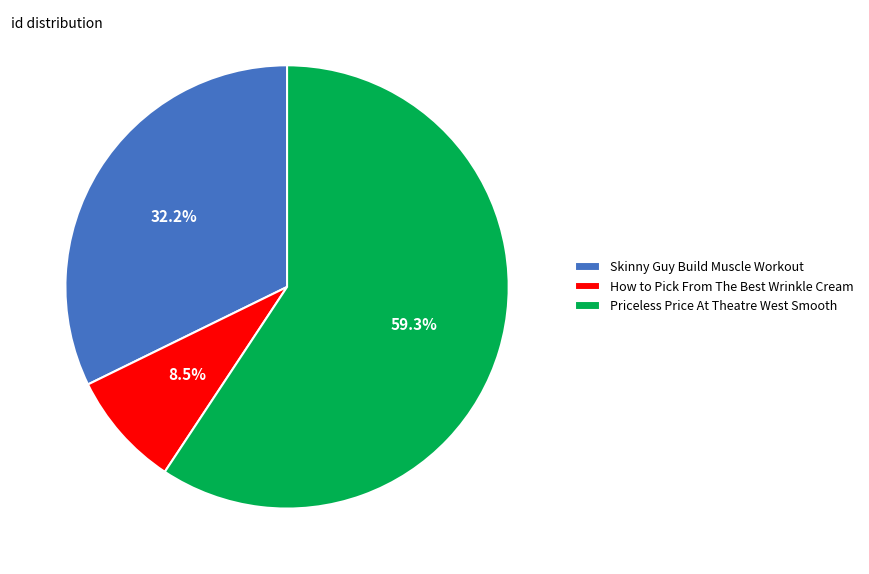

To the nearest percent, what portion does Priceless Price At Theatre West Smooth represent?

59%